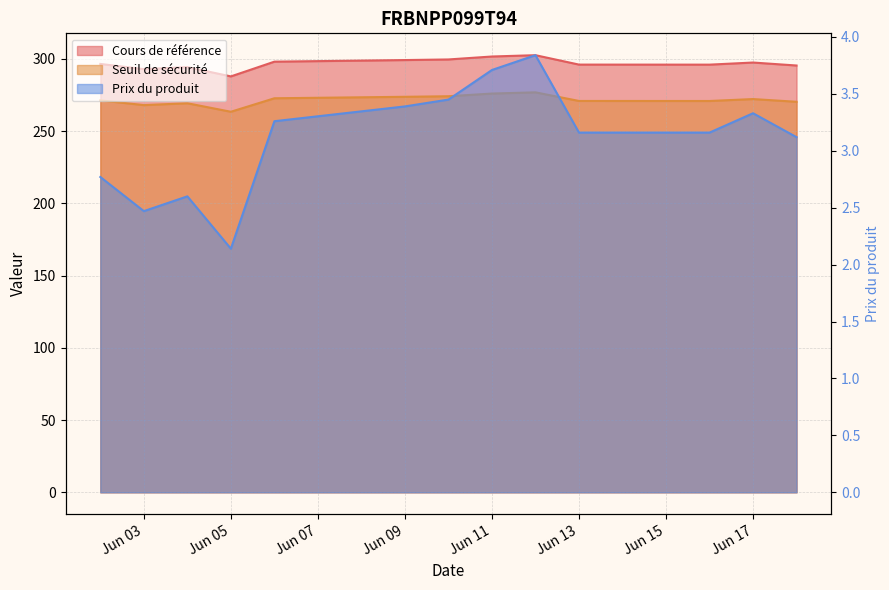

Which series has the largest total across all categories?

Cours de référence